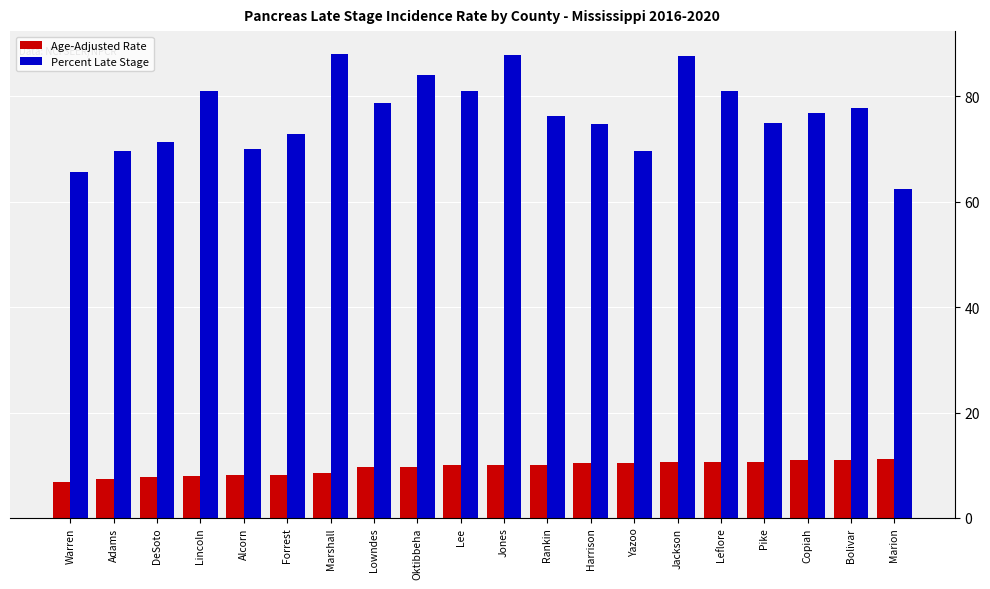

At how many categories does at least one series exceed 30?

20